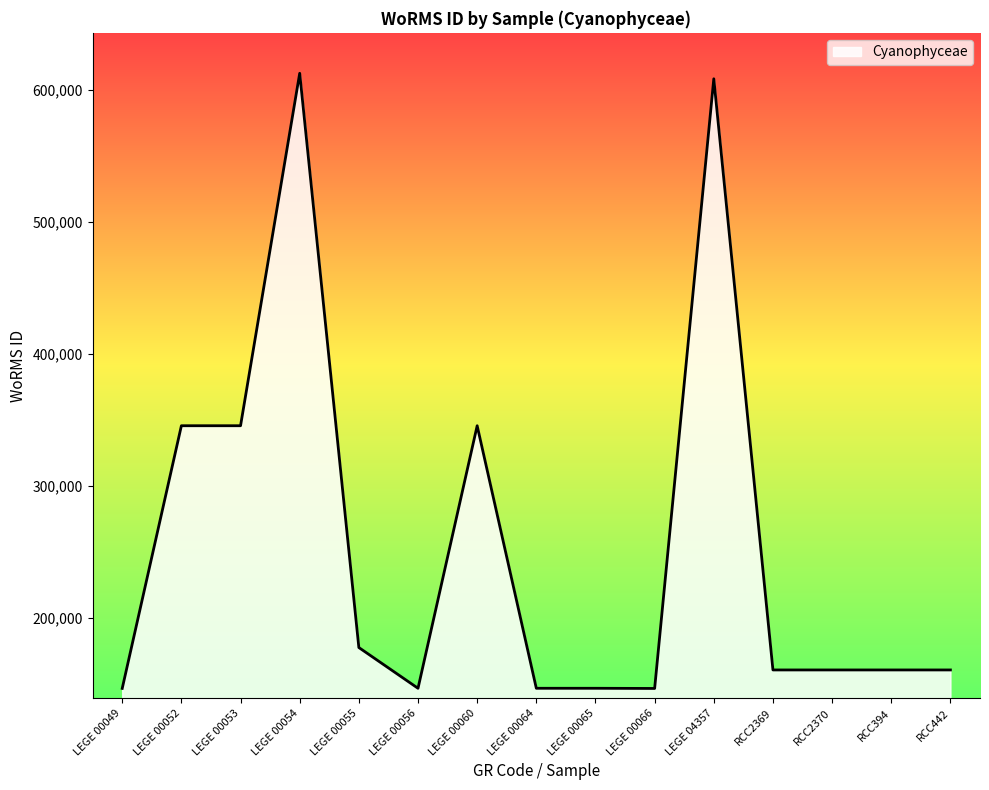

What is the maximum value shown in the chart?

612418